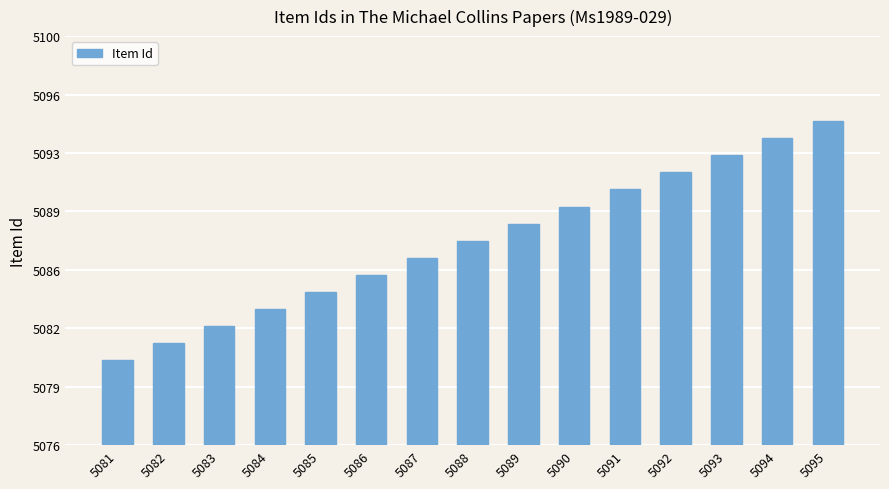

What is the change in value from 5083 to 5084?

+1